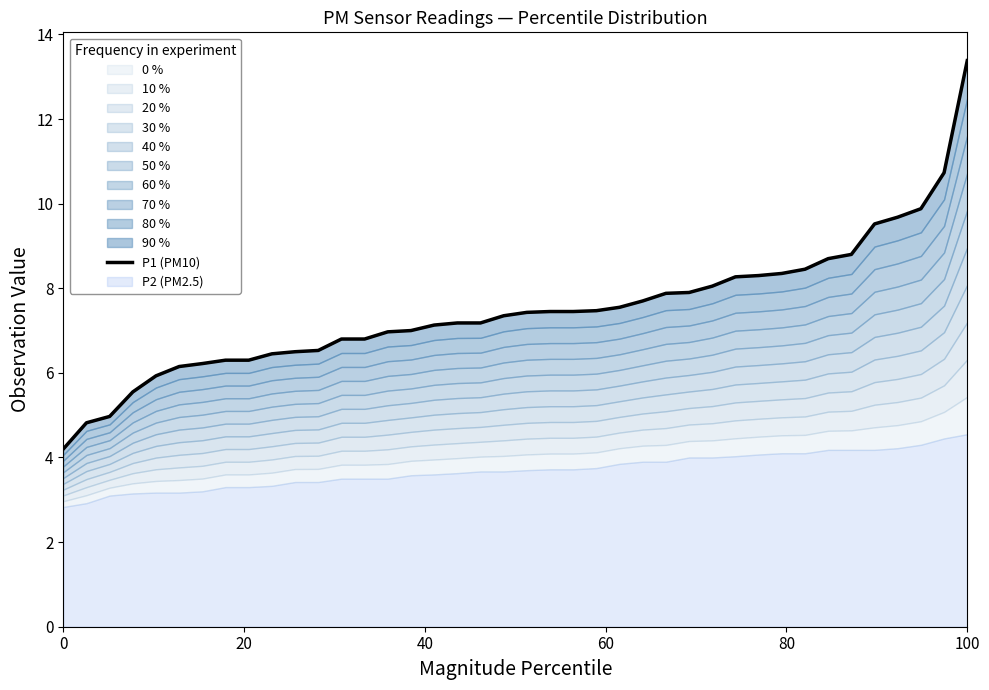

True or false: there are more than 2 points higher than both neighbors.

False